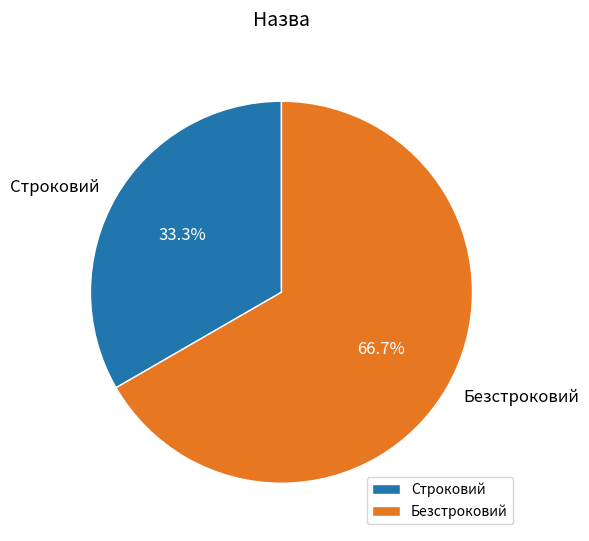

Which category accounts for the majority?

Безстроковий